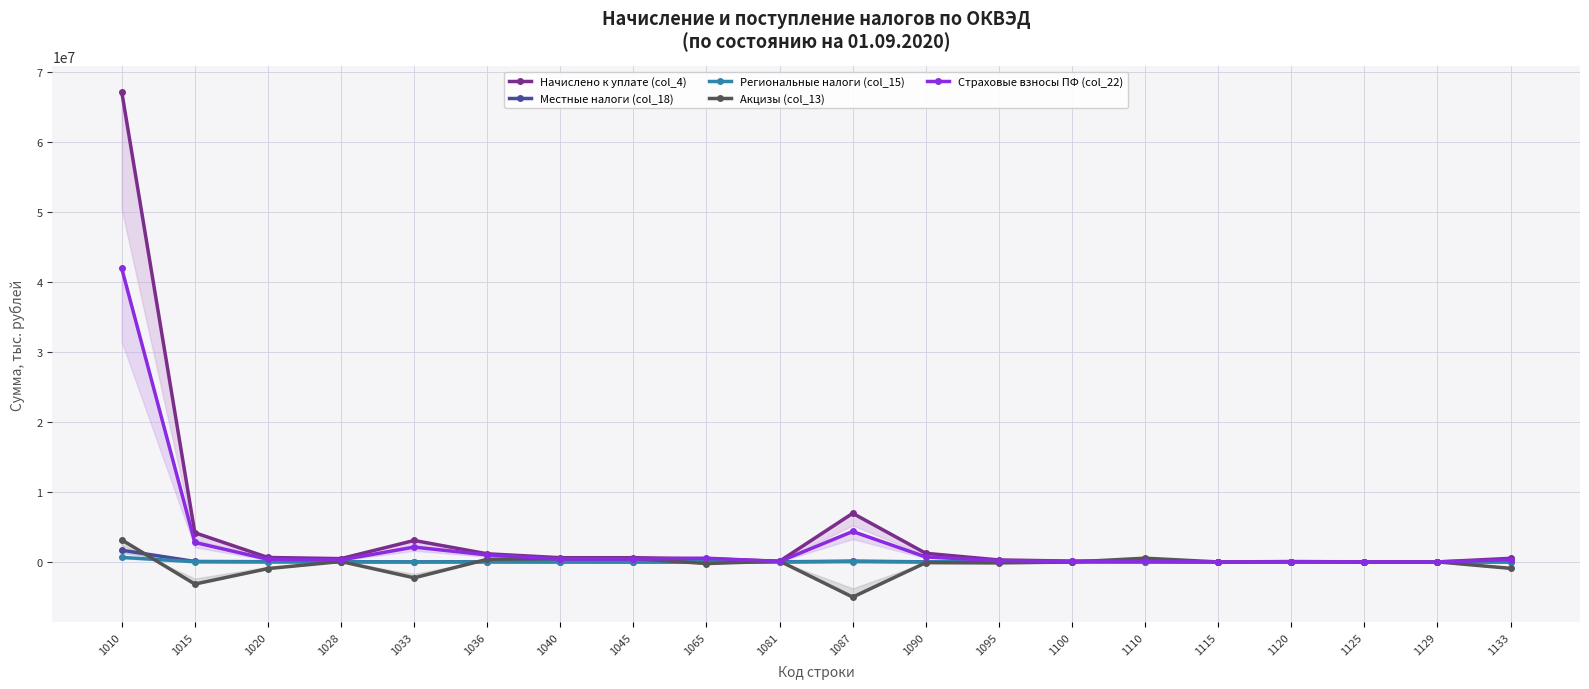

Between which two adjacent categories do Страховые взносы ПФ (col_22) and Начислено к уплате (col_4) first intersect?

1045 and 1065